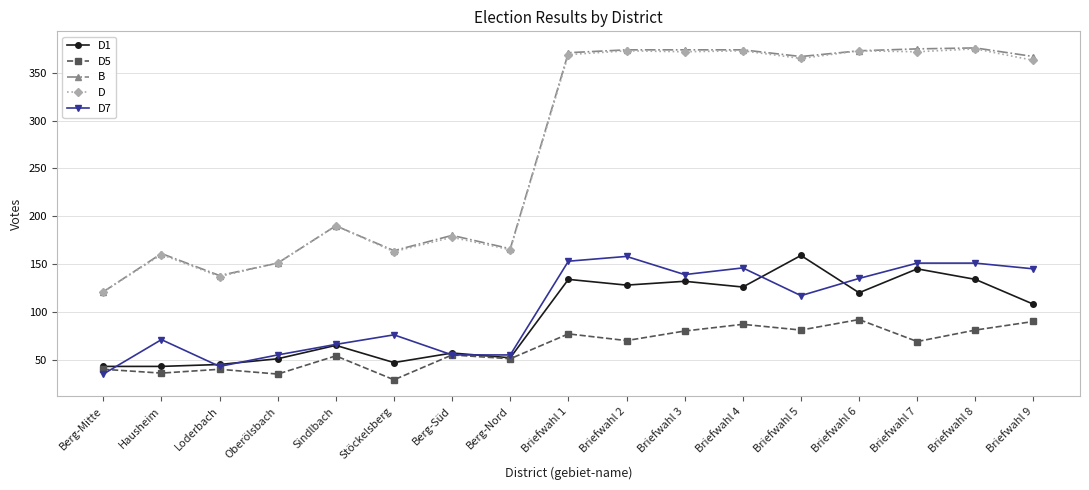

The value of B at Loderbach is 138. True or false?

True